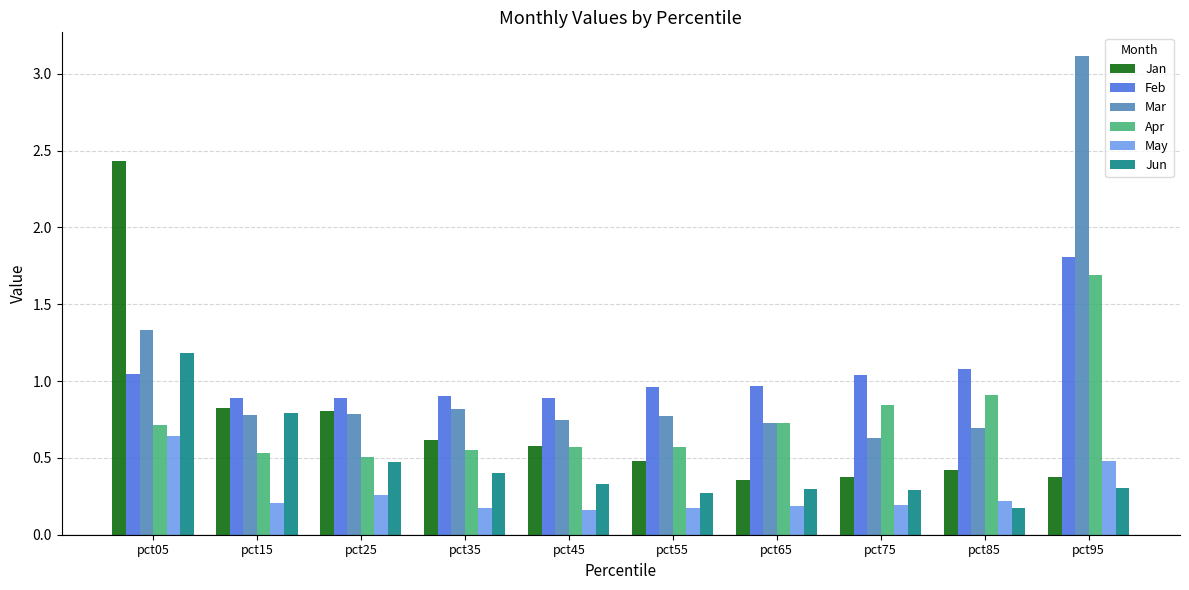

The value of May at pct25 is 0.3. True or false?

True